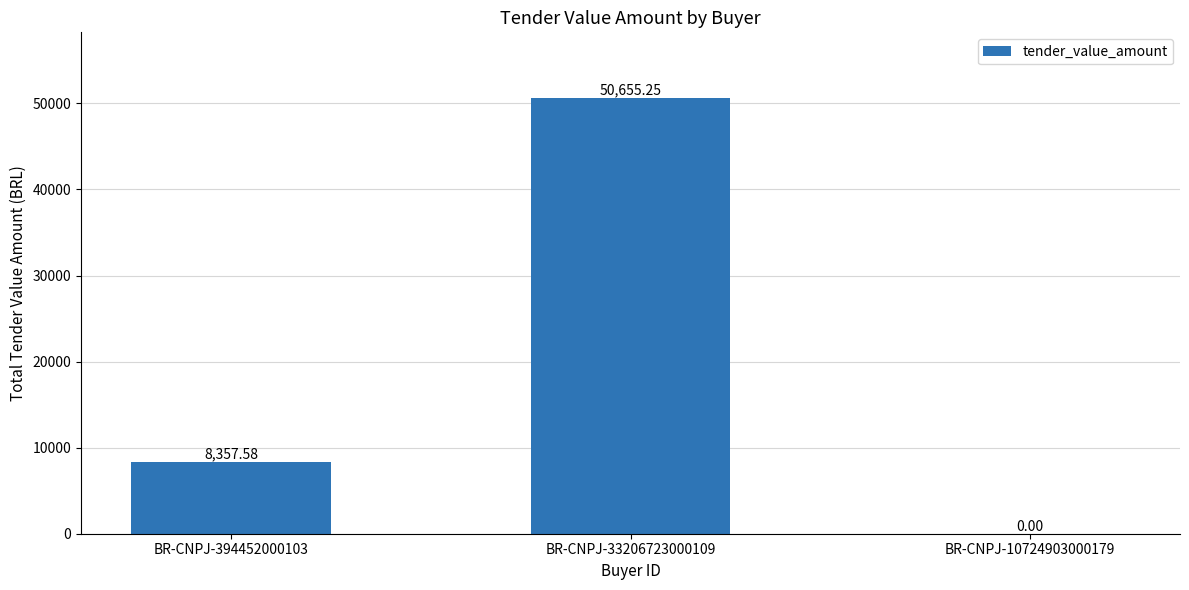

What is the sum of all values?

59012.8